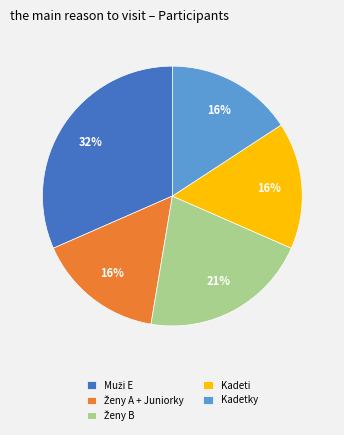

To the nearest percent, what is the difference between the largest and smallest slice percentages?

16%